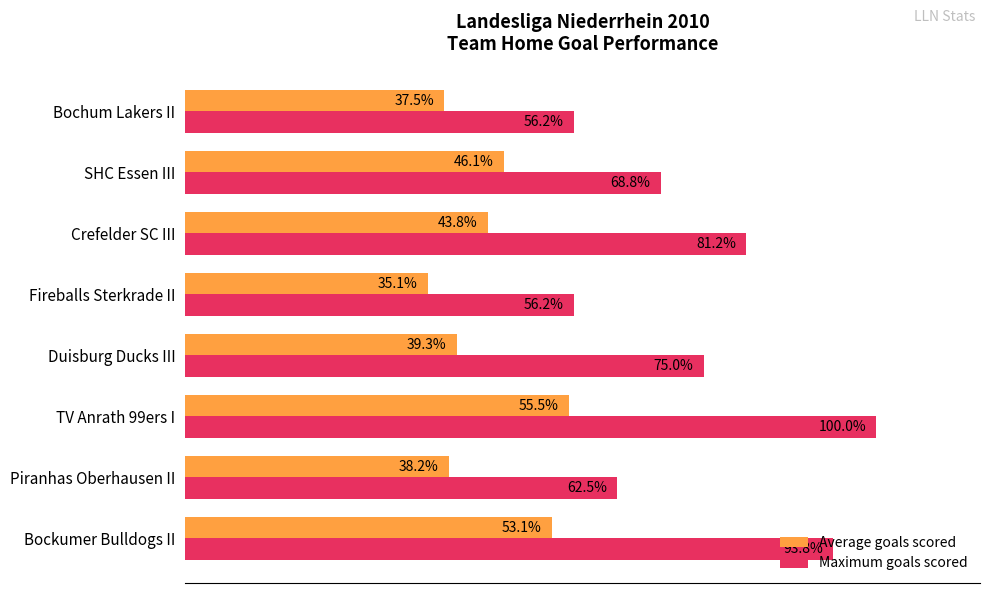

At which category is the sum across all series the highest?

TV Anrath 99ers I